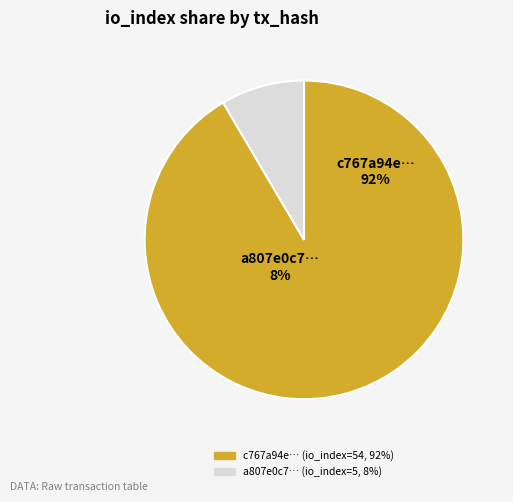

Count the number of slices in the pie.

2